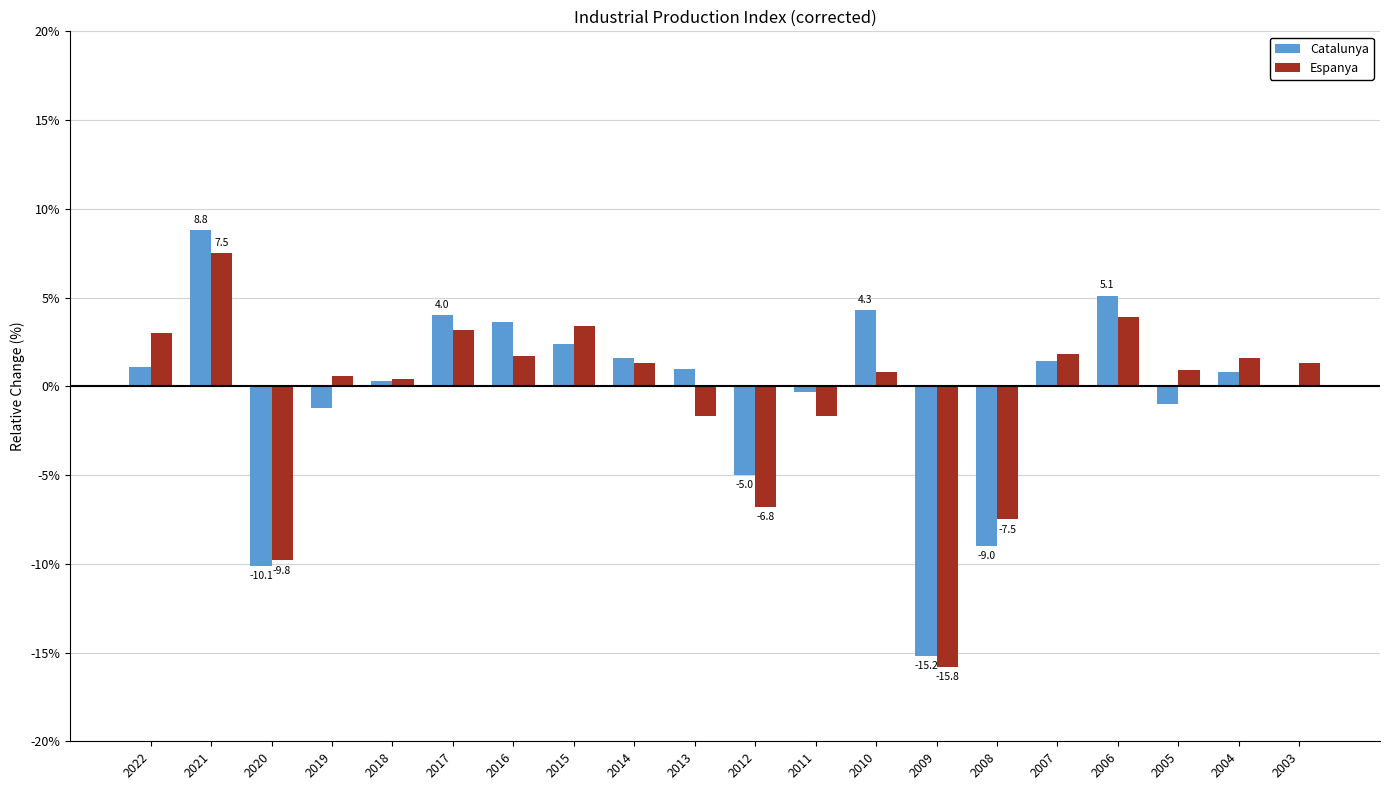

Is it true that Catalunya equals 5.1 at 2006?

True